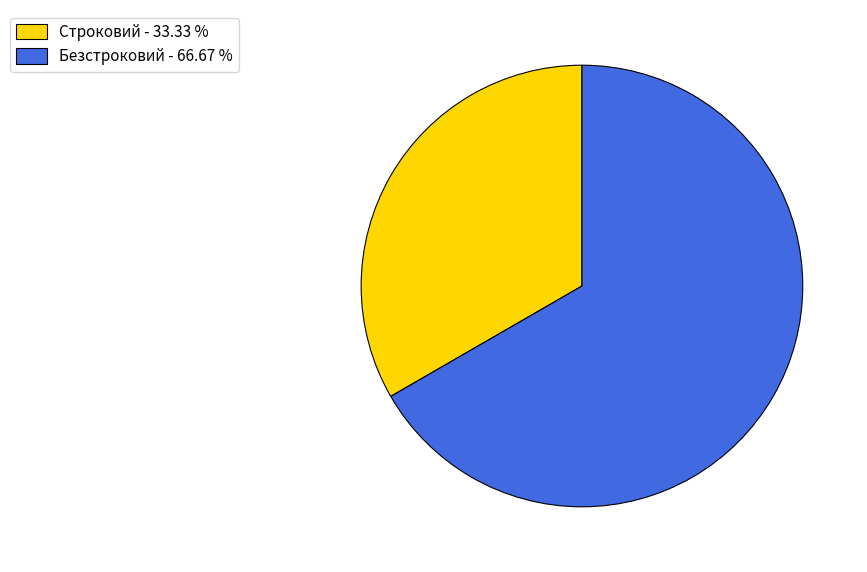

How many segments does this pie chart have?

2